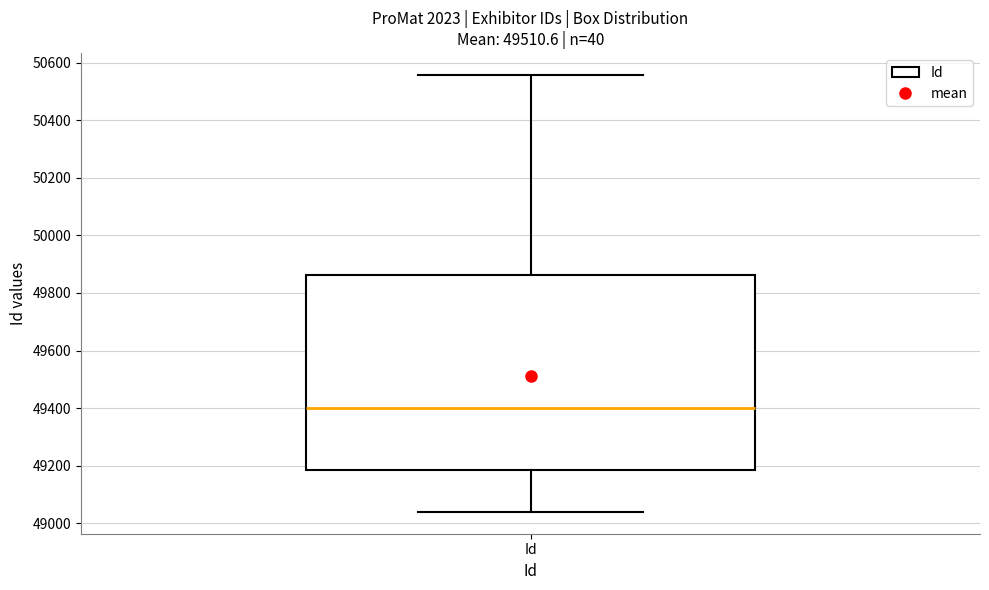

Where is the lower edge of the box for Id on the y-axis? The values are not printed on the chart, so give them approximately, as read against the axis.

49180